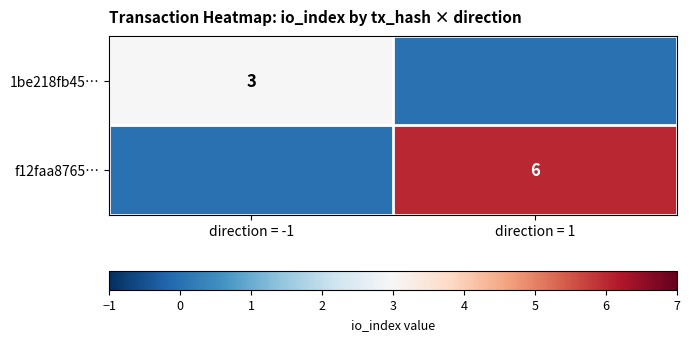

What is the spread (max minus min) of values at direction = -1?

3